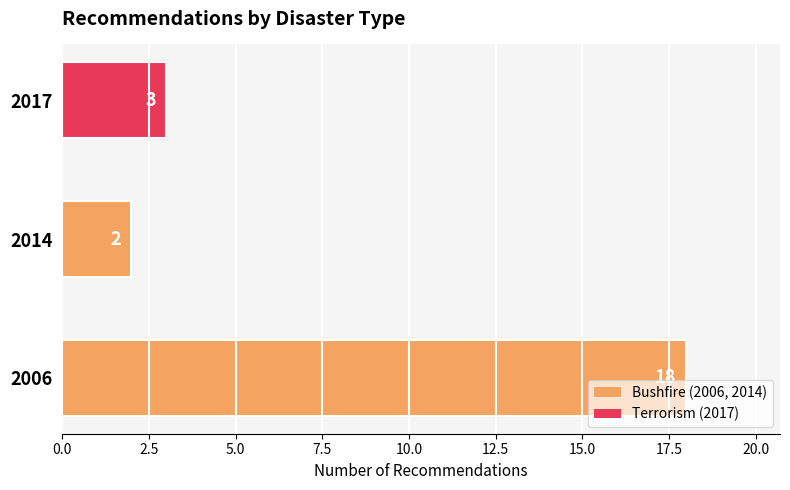

How many bars are there in total?

3